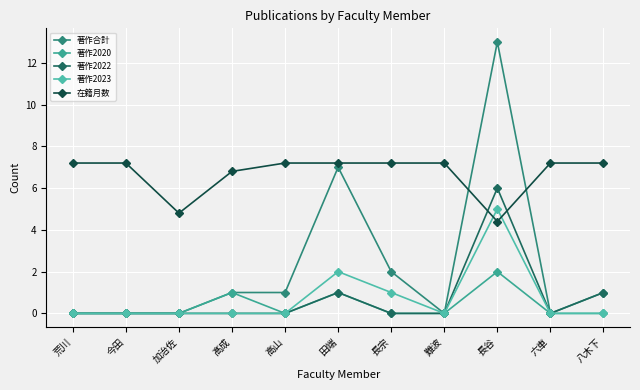

What are all the series names shown in the legend?

著作合計, 著作2020, 著作2022, 著作2023, 在籍月数